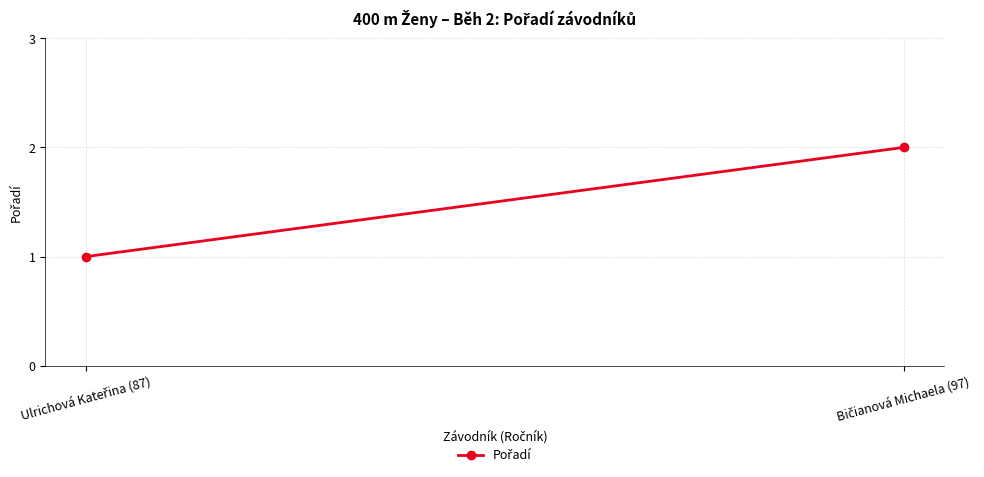

At which category does the chart reach its minimum across all series?

Ulrichová Kateřina (87)